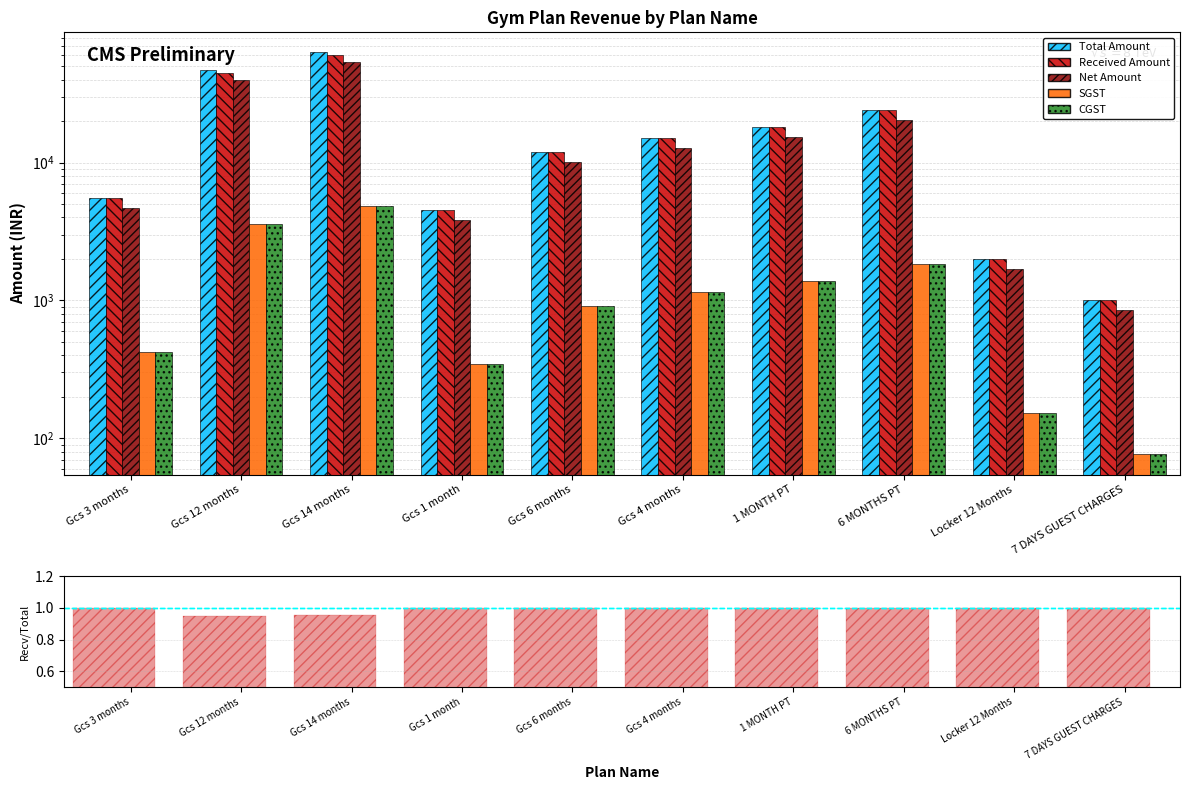

What is the approximate value of SGST at Gcs 4 months?

1144.1